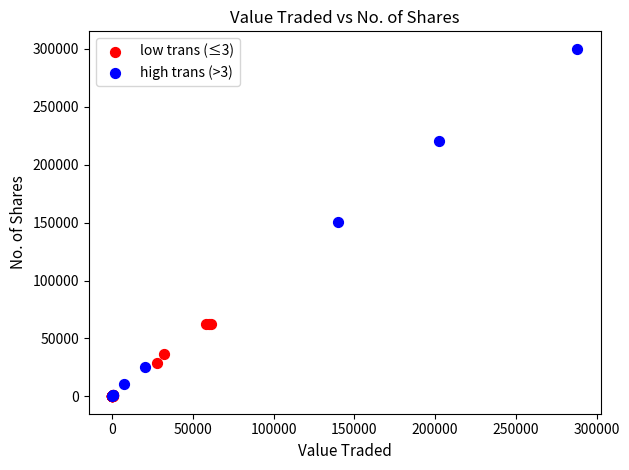

Which series reaches the maximum Y coordinate?

high trans (>3)